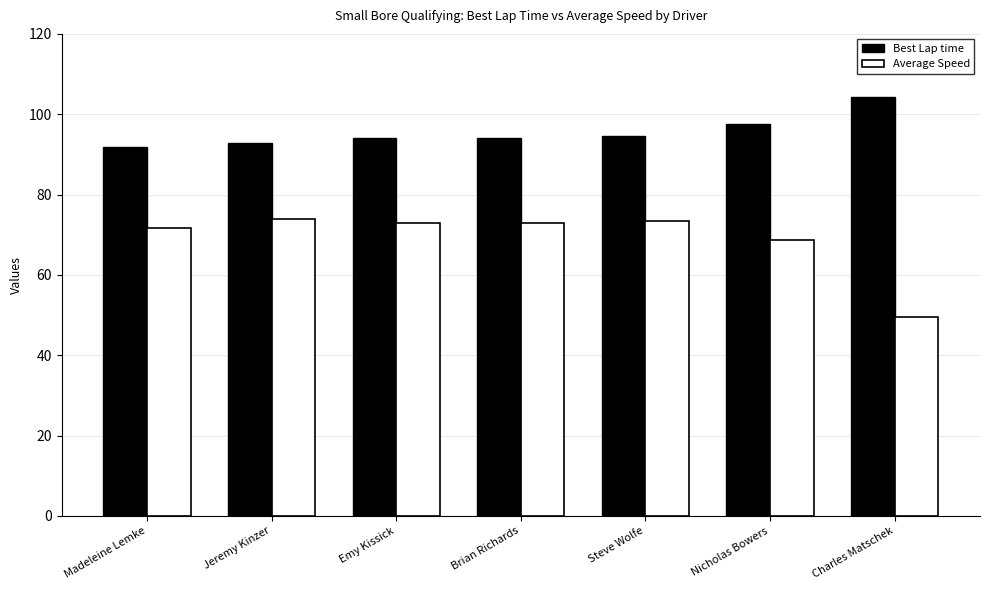

How many categories are shown in the chart?

7